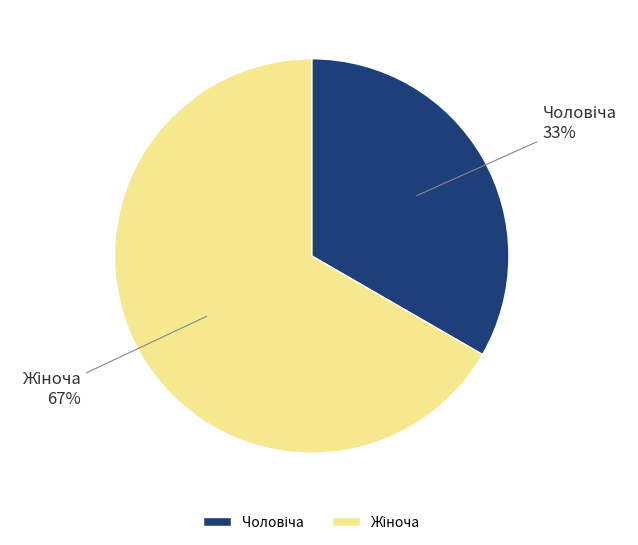

Is there any slice that represents more than half of the pie?

Yes